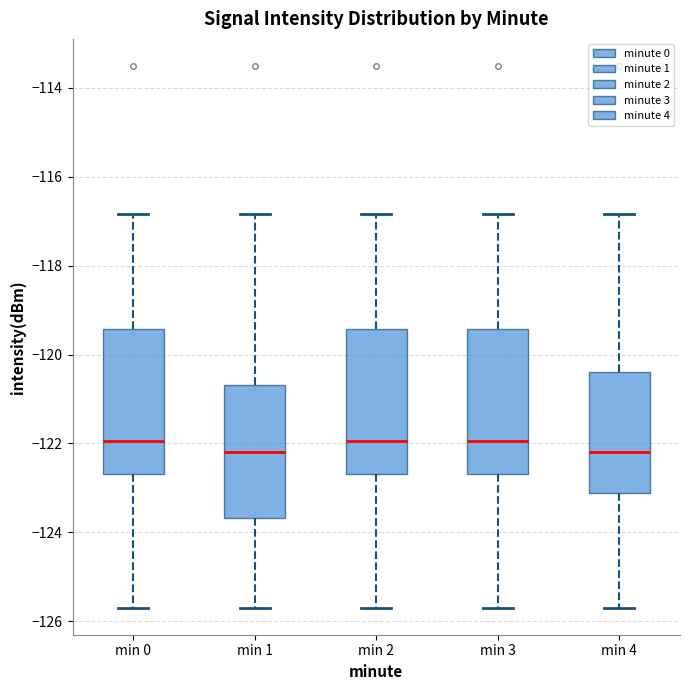

Reading left to right, read every box against the y-axis: the position of its median line, the range the box covers, and the ends of its whiskers. The values are not printed on the chart, so give them approximately, as read against the axis.

min 0: median -122.0, box -122.6 to -119.4, whiskers -125.6 to -116.8
min 1: median -122.2, box -123.6 to -120.6, whiskers -125.6 to -116.8
min 2: median -122.0, box -122.6 to -119.4, whiskers -125.6 to -116.8
min 3: median -122.0, box -122.6 to -119.4, whiskers -125.6 to -116.8
min 4: median -122.2, box -123.2 to -120.4, whiskers -125.6 to -116.8